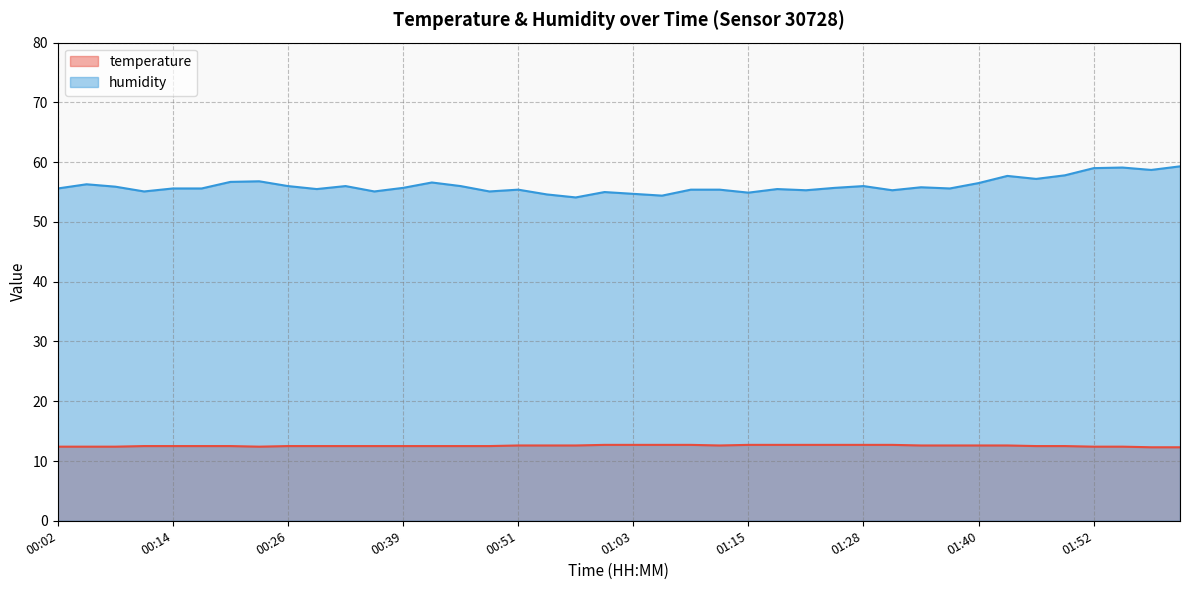

Rank the series by their maximum value, from lowest to highest.

temperature, humidity